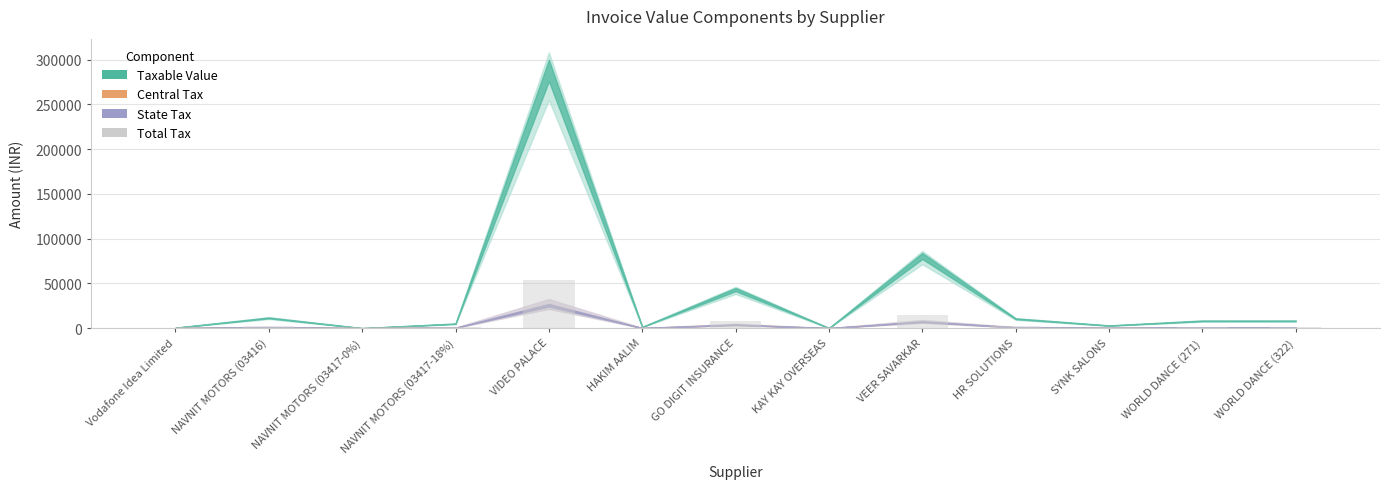

Which label corresponds to the largest value in the chart?

VIDEO PALACE